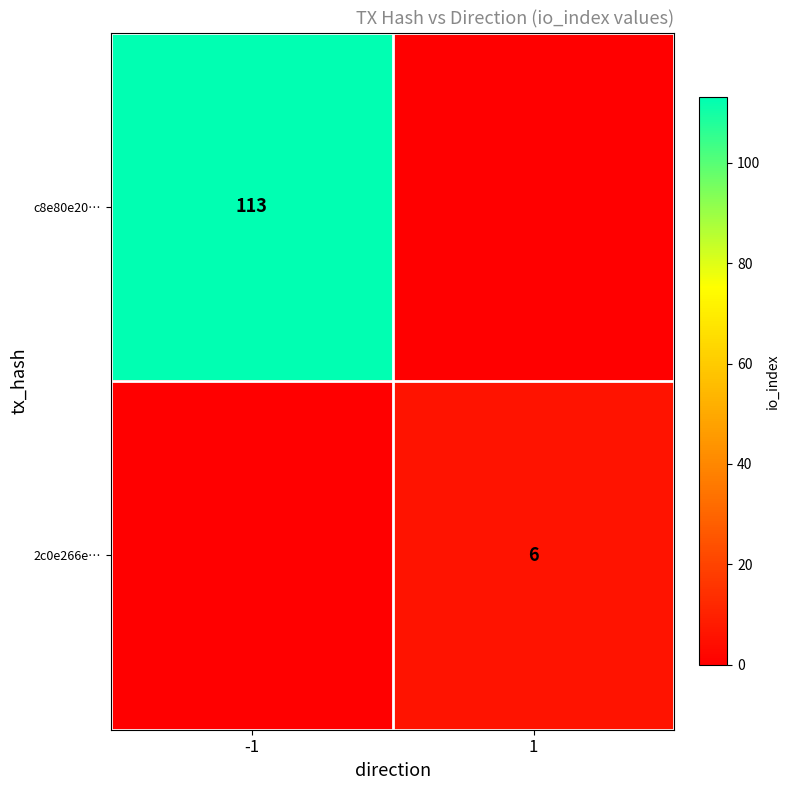

The c8e80e20… series shows 113 at -1. True or false?

True